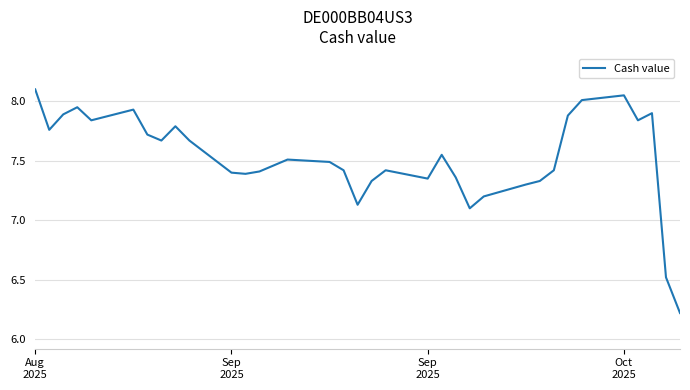

What is the difference between the maximum and minimum values?

1.9